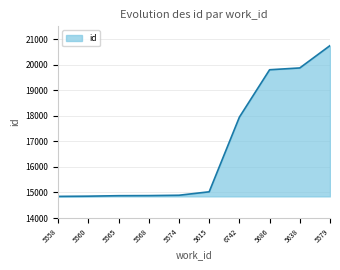

What is the minimum value shown in the chart?

14846